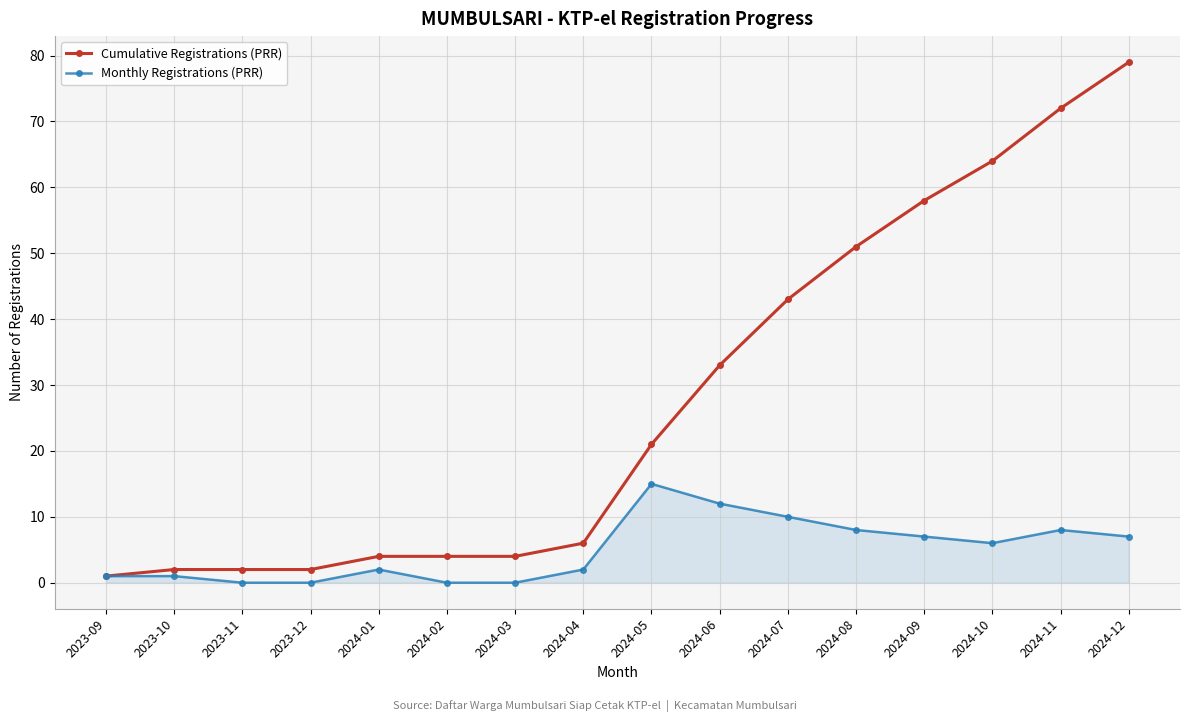

Is it true that Monthly Registrations (PRR) equals 0 at 2023-12?

True